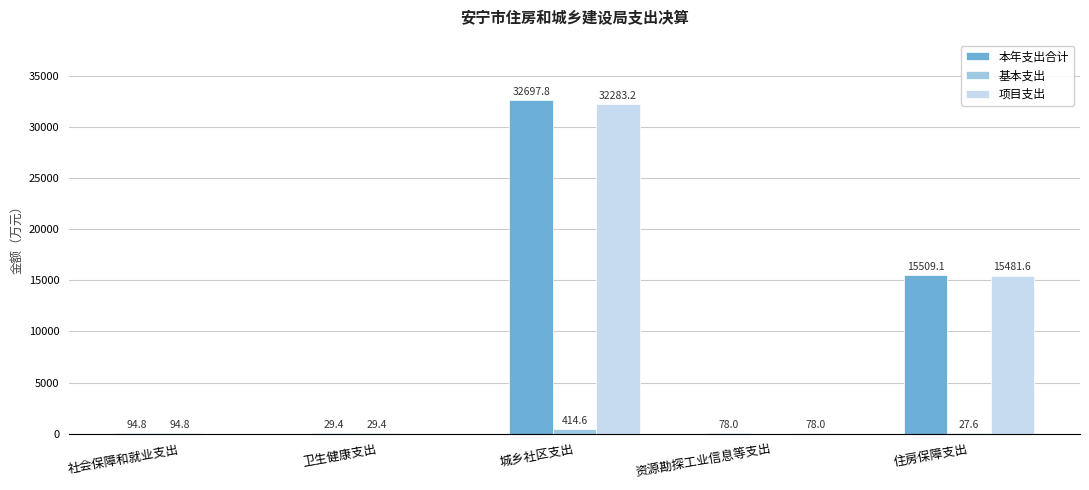

What is the difference between the 基本支出 values at 城乡社区支出 and 住房保障支出?

387.0